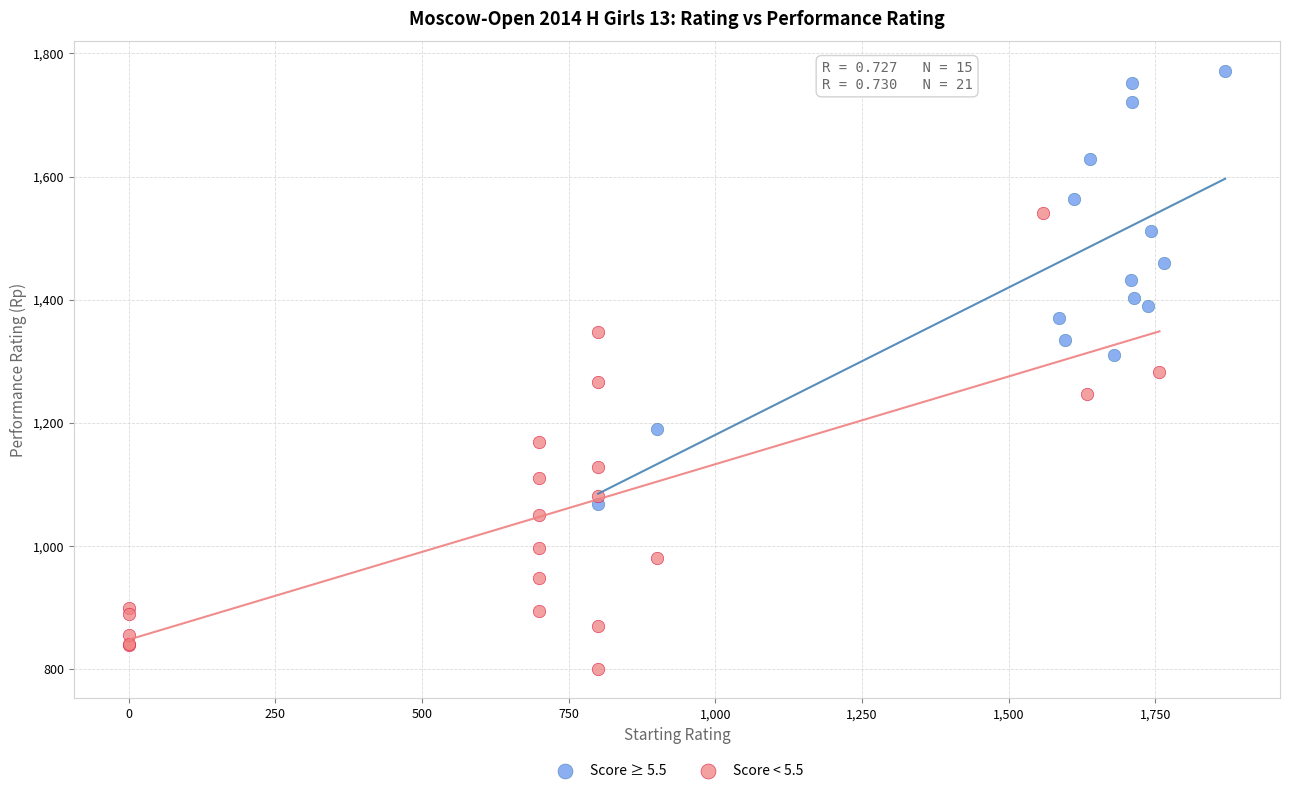

Which series contains the lowest Y value?

Score < 5.5